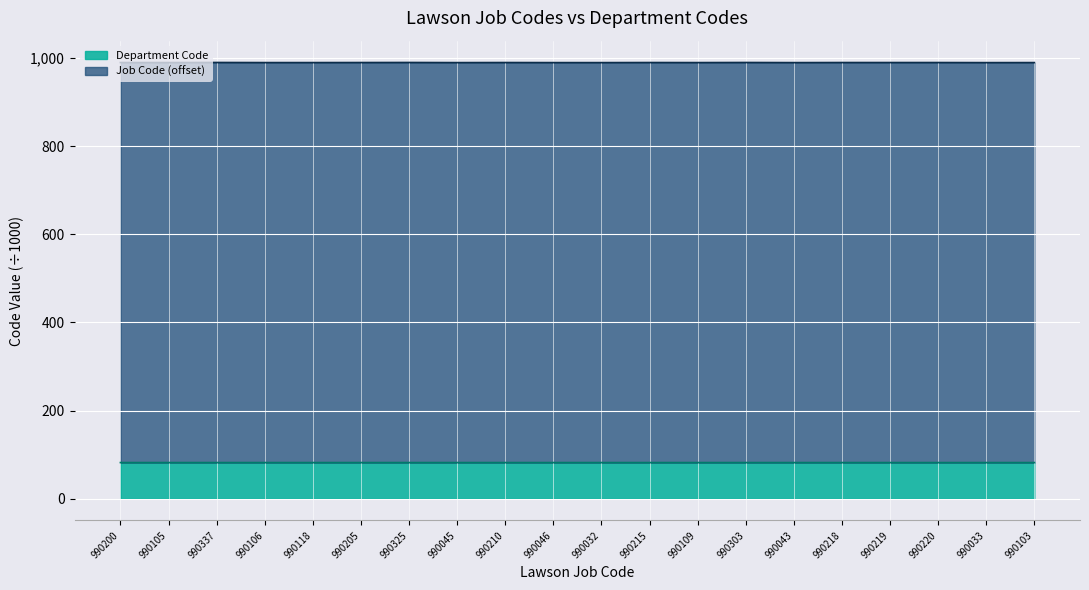

List the series in order of their overall mean, lowest first.

Department Code, Job Code (numeric)